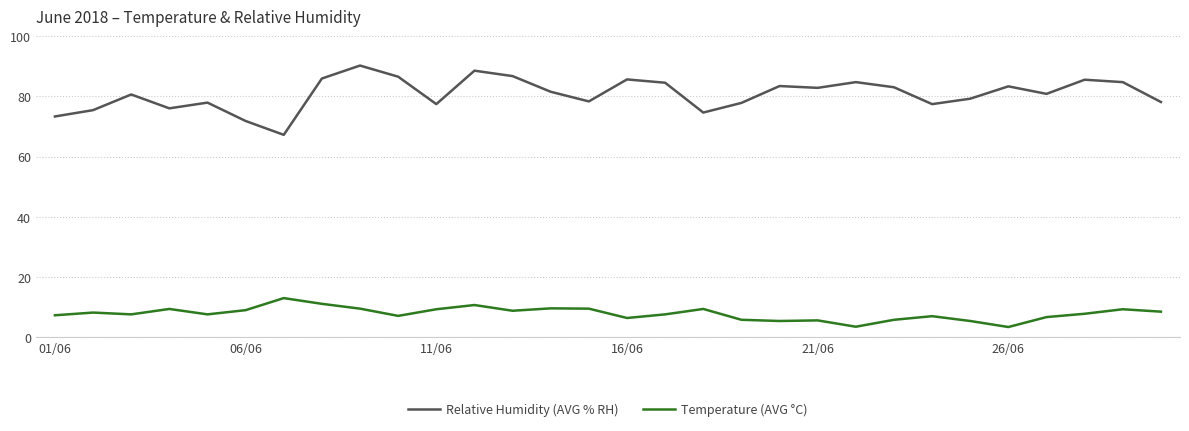

Which series has the largest range (max minus min)?

Relative Humidity (AVG % RH)